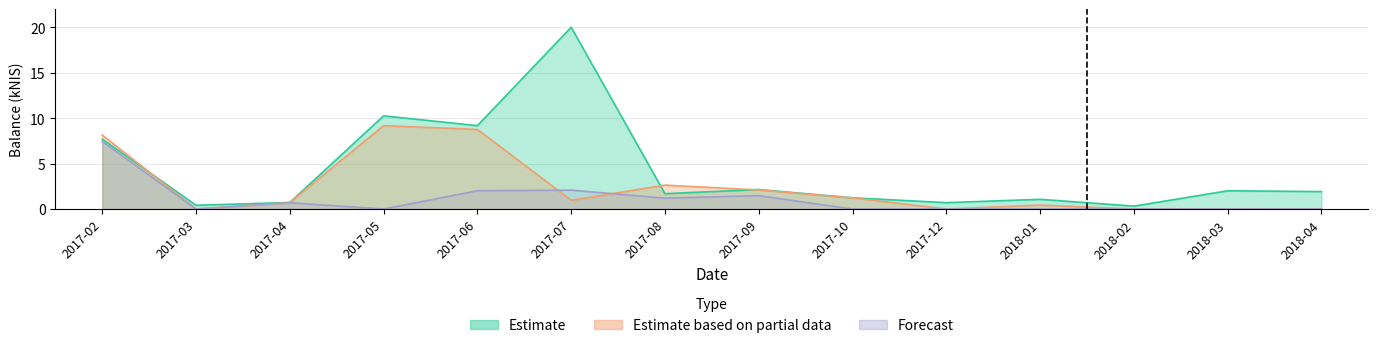

How many distinct data groups are displayed?

3